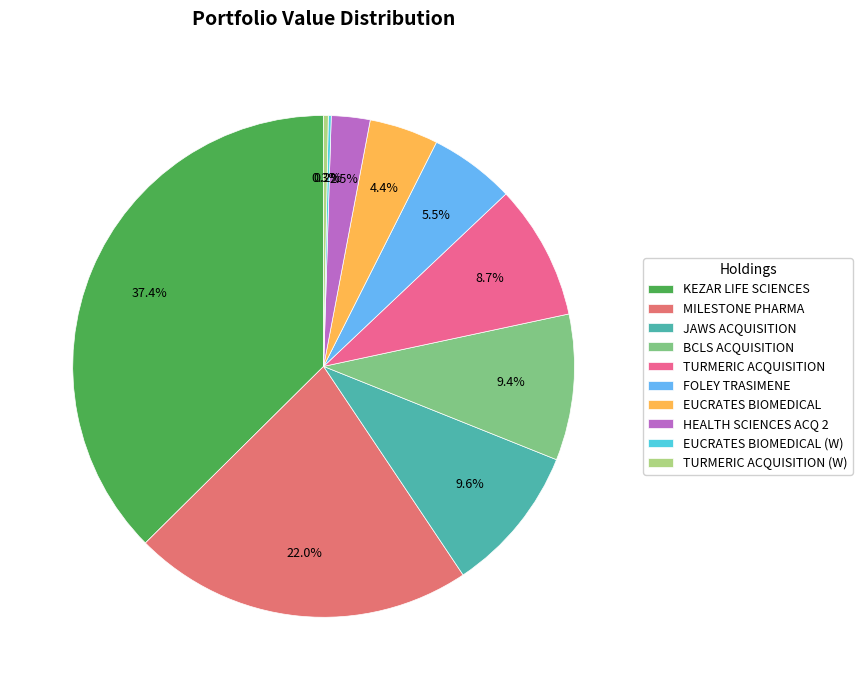

Rank the categories by value from highest to lowest.

KEZAR LIFE SCIENCES INC, MILESTONE PHARMACEUTICALS IN, JAWS ACQUISITION CORP, BCLS ACQUISITION CORP, TURMERIC ACQUISITION CORP, FOLEY TRASIMENE ACQUISTN COR, EUCRATES BIOMEDICAL ACQU COR, HEALTH SCIENCES ACQ CORP 2, TURMERIC ACQUISITION CORP (W), EUCRATES BIOMEDICAL ACQU COR (W)